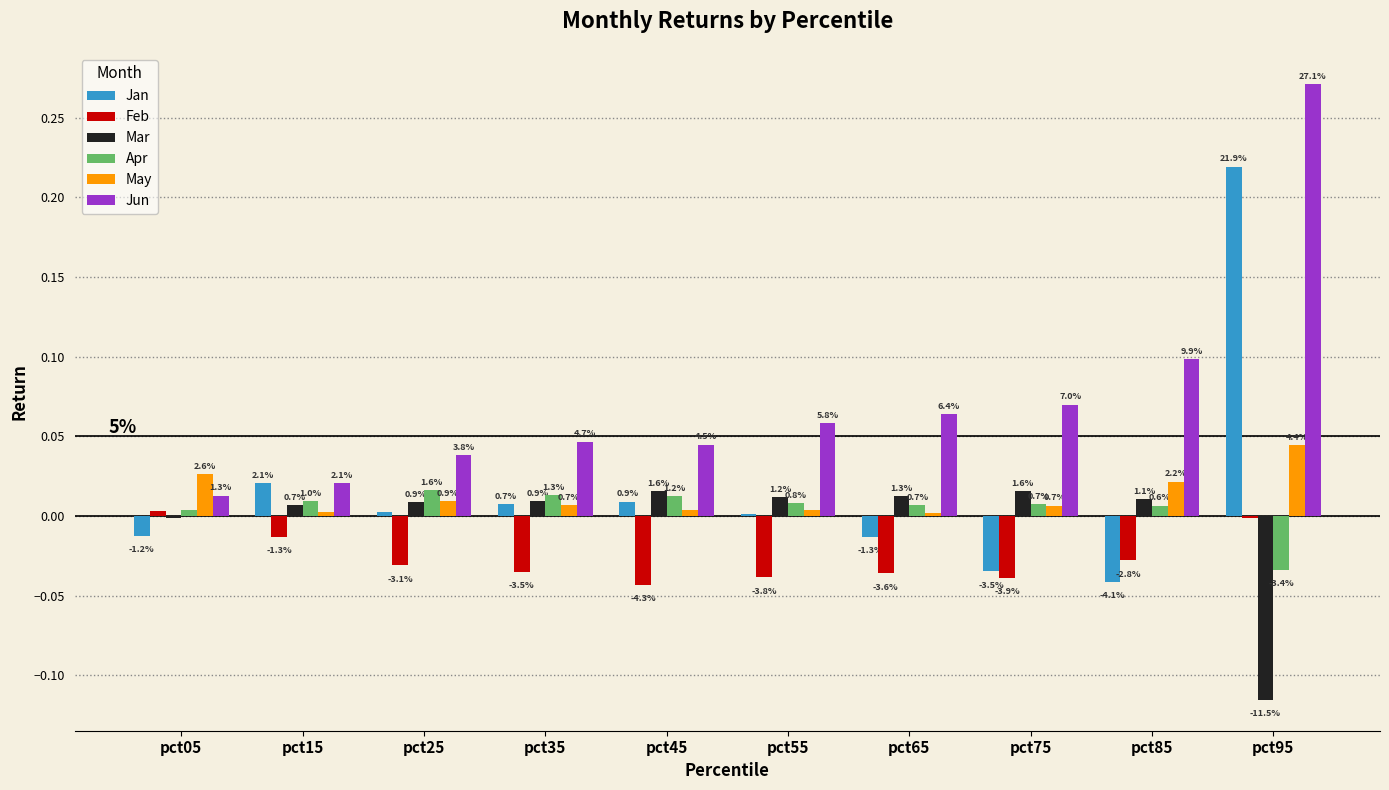

At pct95, list the series in order from largest to smallest.

Jun, Jan, May, Feb, Apr, Mar